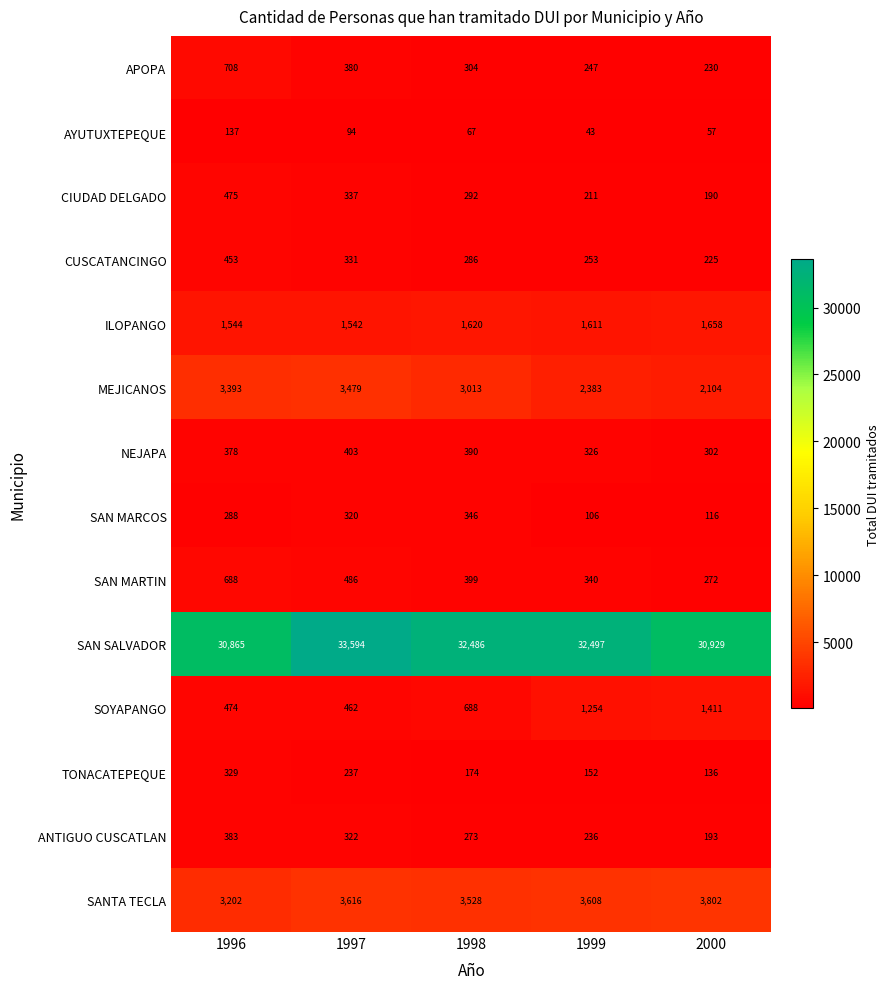

What is the maximum value shown in the chart?

33594